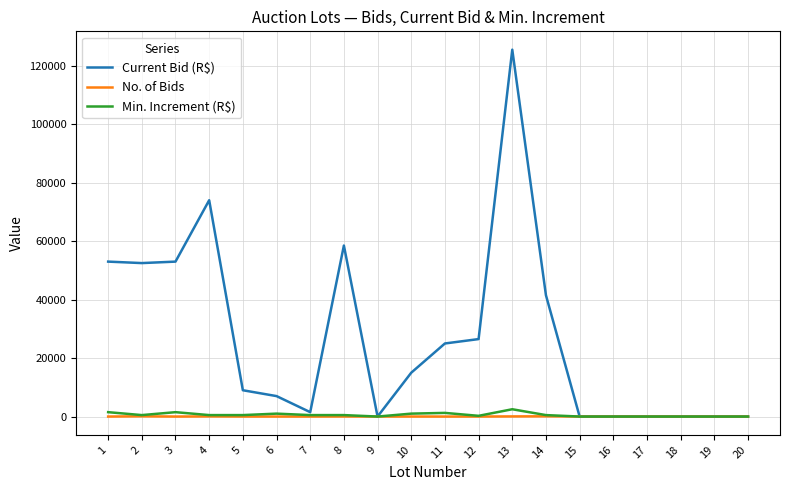

At which category is the sum across all series the highest?

13